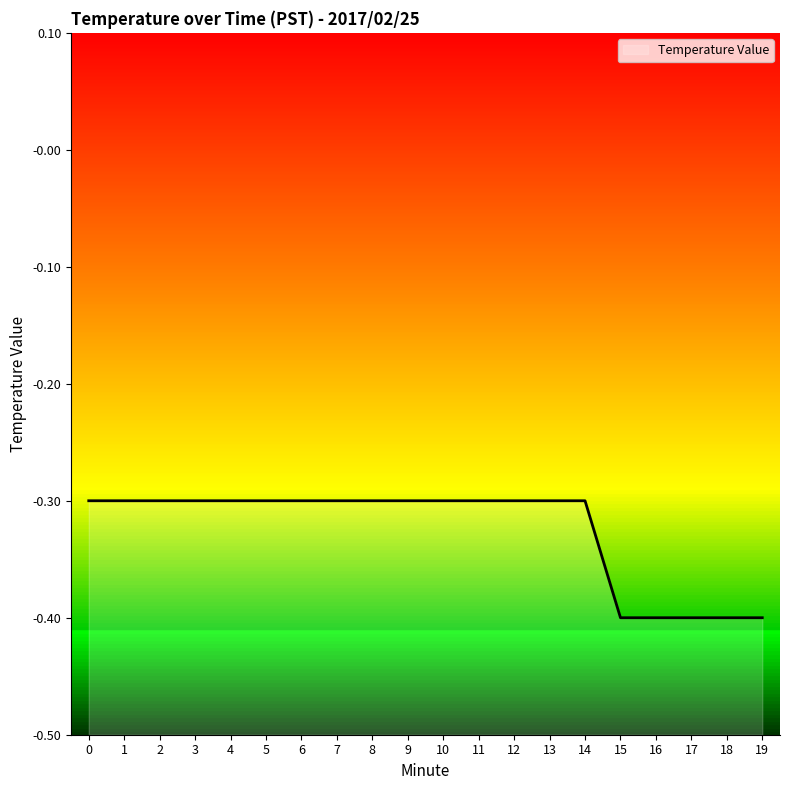

List the labels in order of value, smallest first.

15, 16, 17, 18, 19, 0, 1, 2, 3, 4, 5, 6, 7, 8, 9, 10, 11, 12, 13, 14